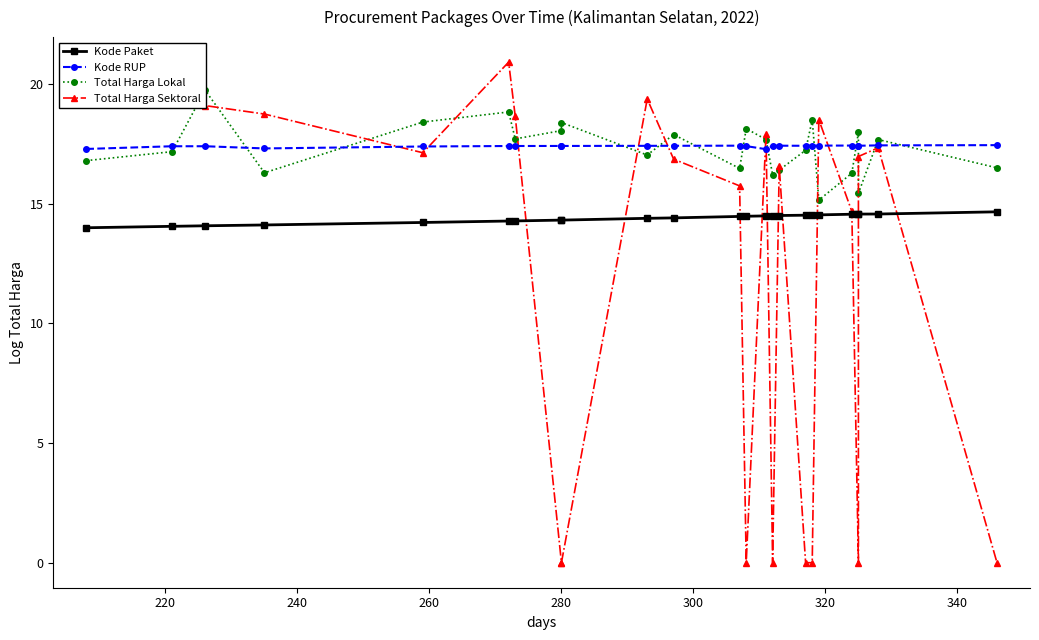

True or false: Kode Paket and Kode RUP intersect in this chart.

False